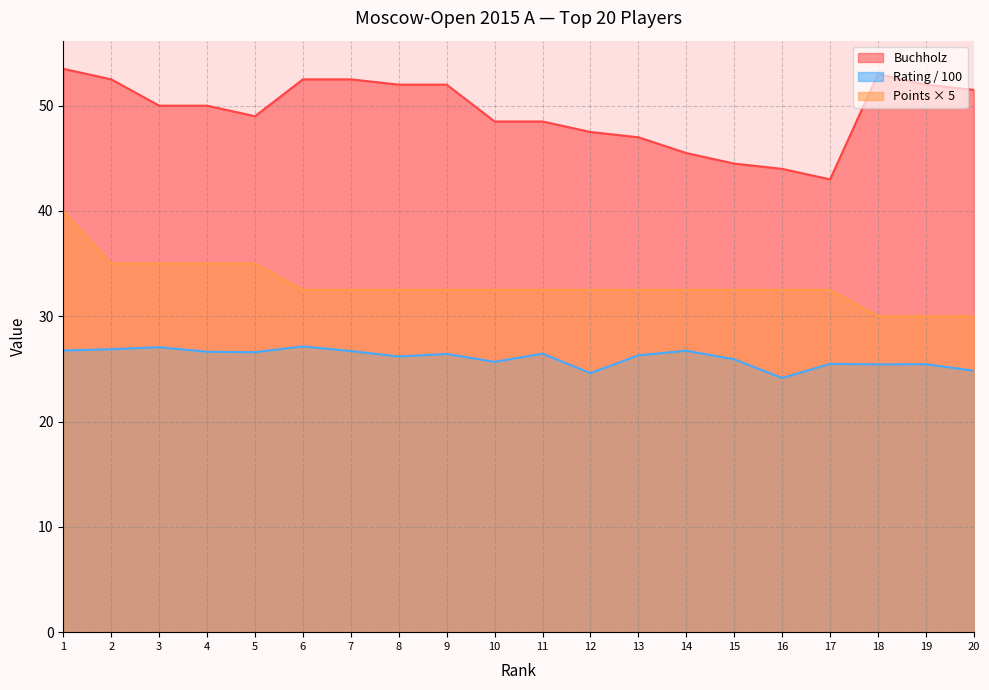

What is the value of the Buchholz point at the 20th from the left?

51.5